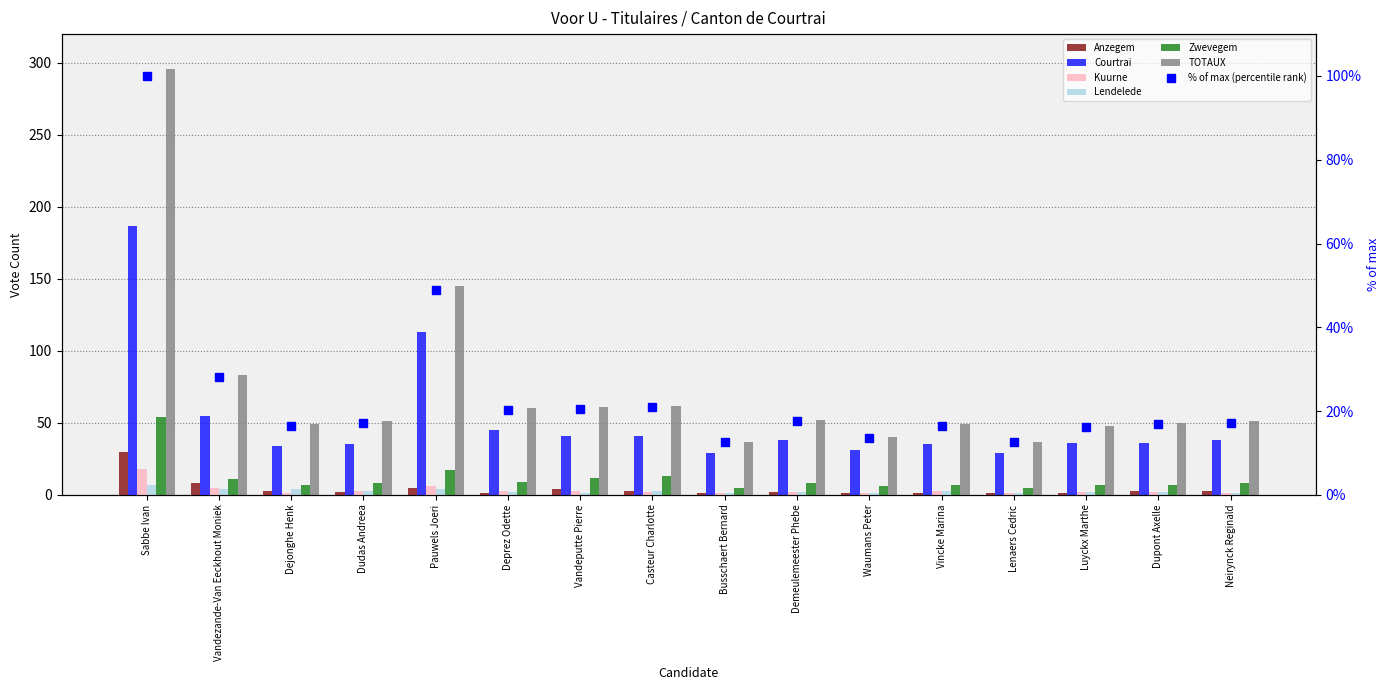

At how many categories does at least one series exceed 218?

1